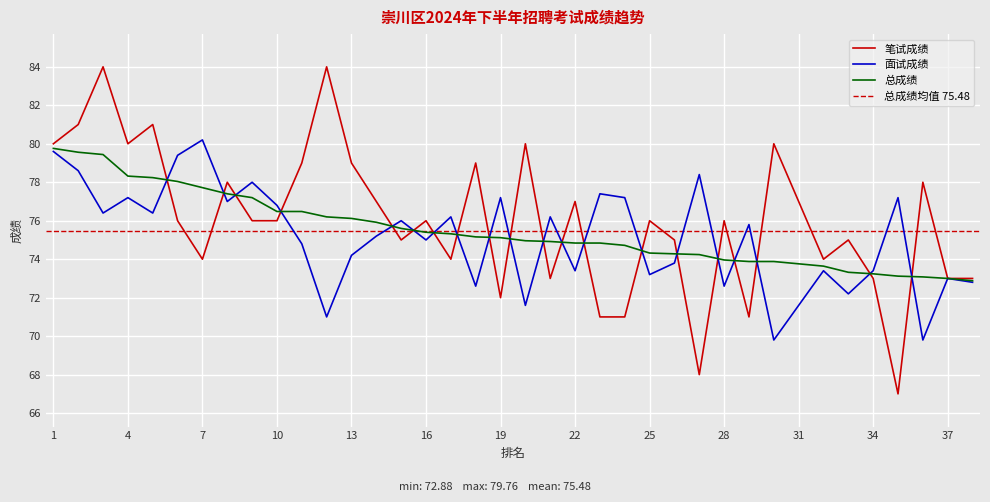

What is the average value of the 笔试成绩 series?

76.0